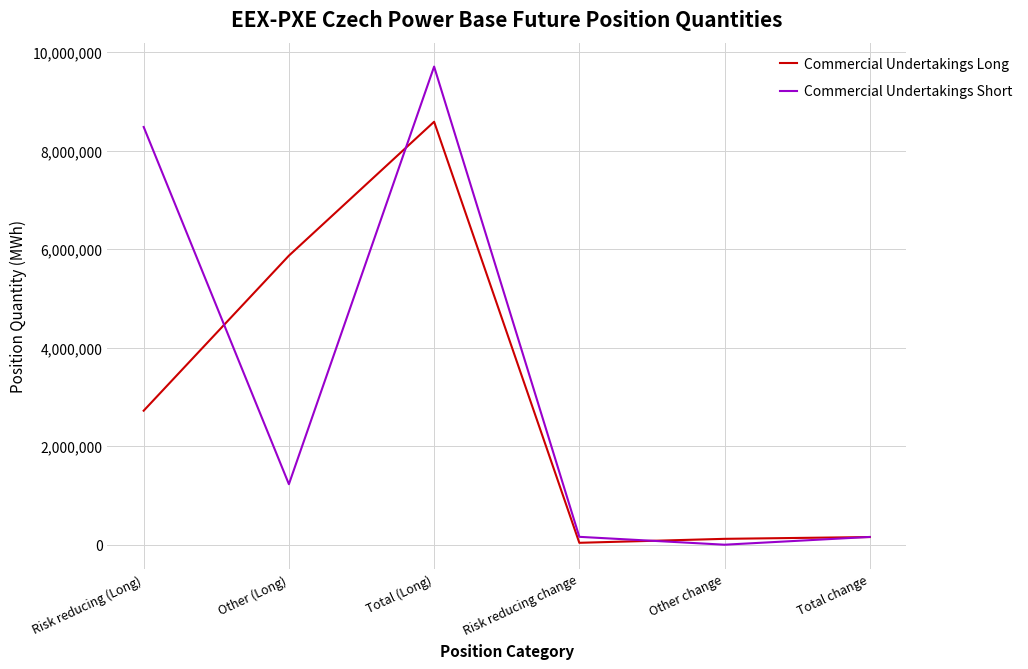

At which category is the sum across all series the highest?

Total (Long)